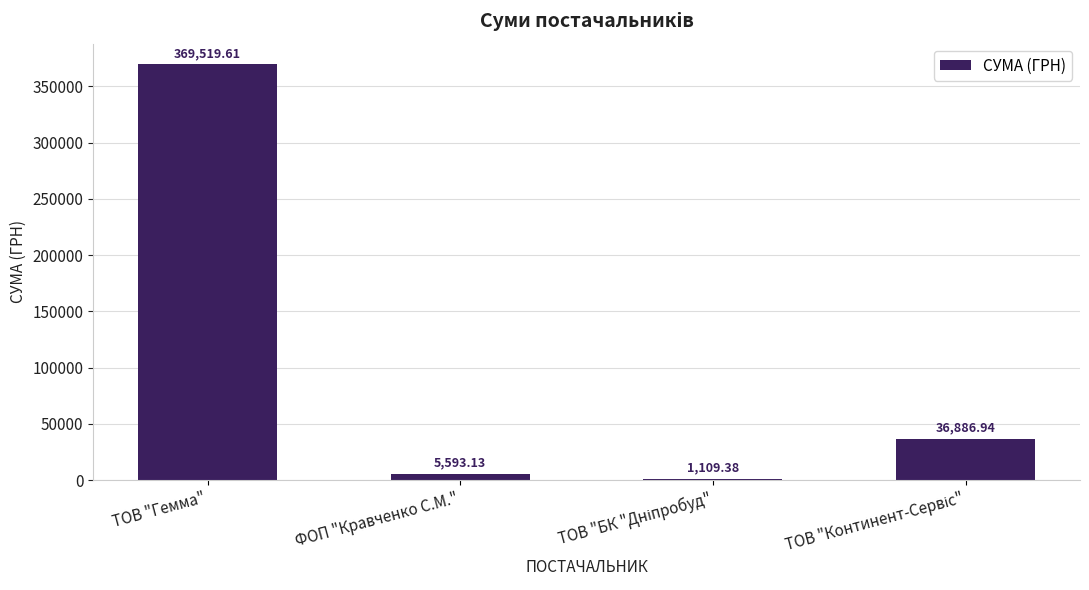

What is the sum of all values?

413109.1